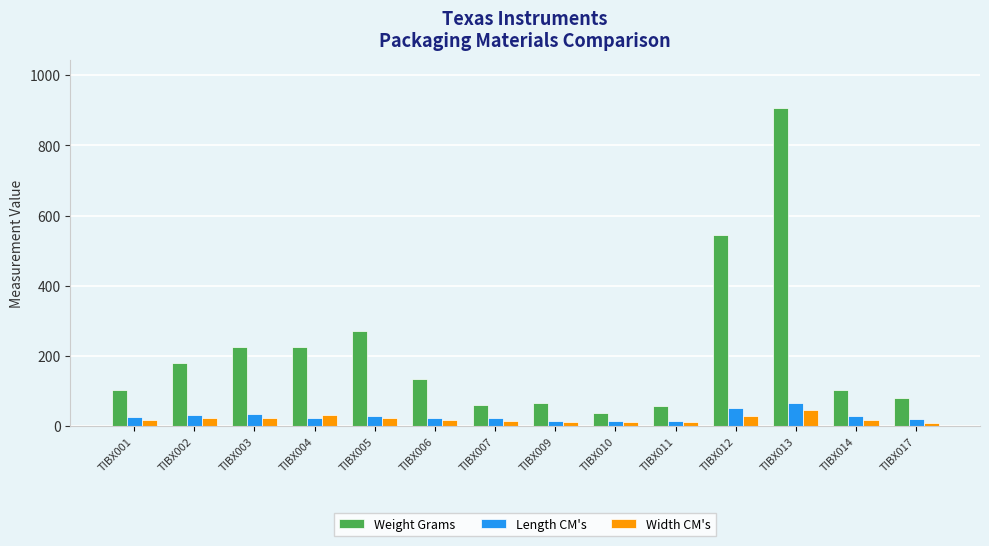

Is the value of Length CM's at TIBX001 greater than the value of Weight Grams at TIBX011?

No